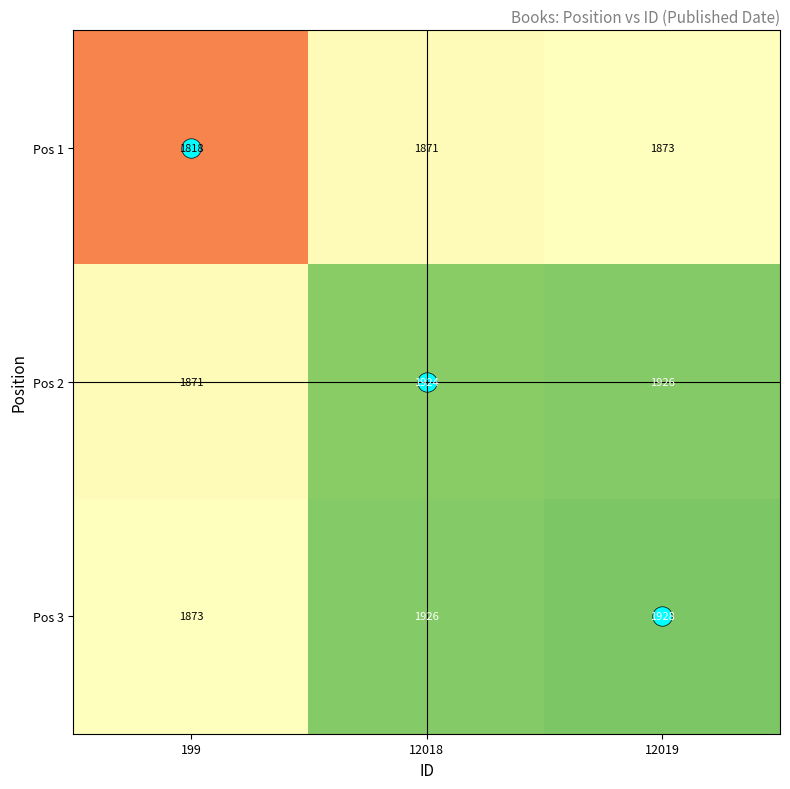

The Pos 2 series shows 3007 at 199. True or false?

False